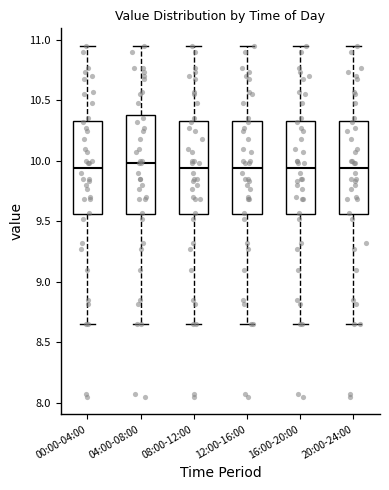

Where is the upper edge of the box for 04:00-08:00 on the y-axis? The values are not printed on the chart, so give them approximately, as read against the axis.

10.40